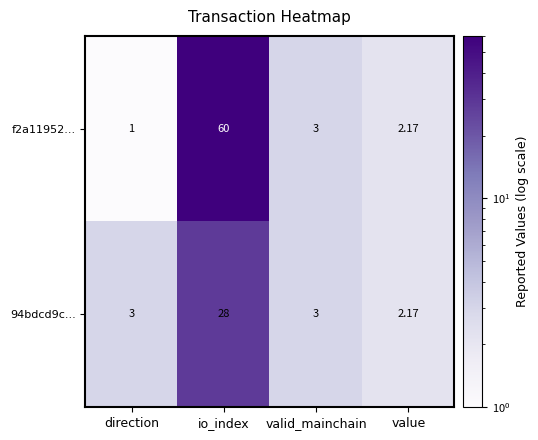

Rank the categories by f2a11952... value from lowest to highest.

direction, value, valid_mainchain, io_index